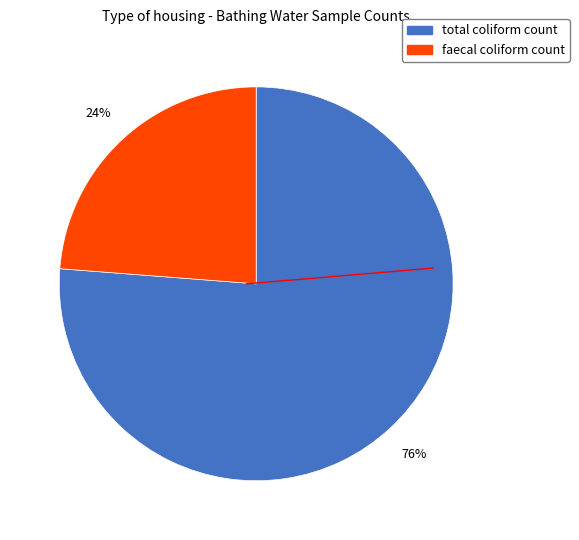

Count the number of slices in the pie.

2